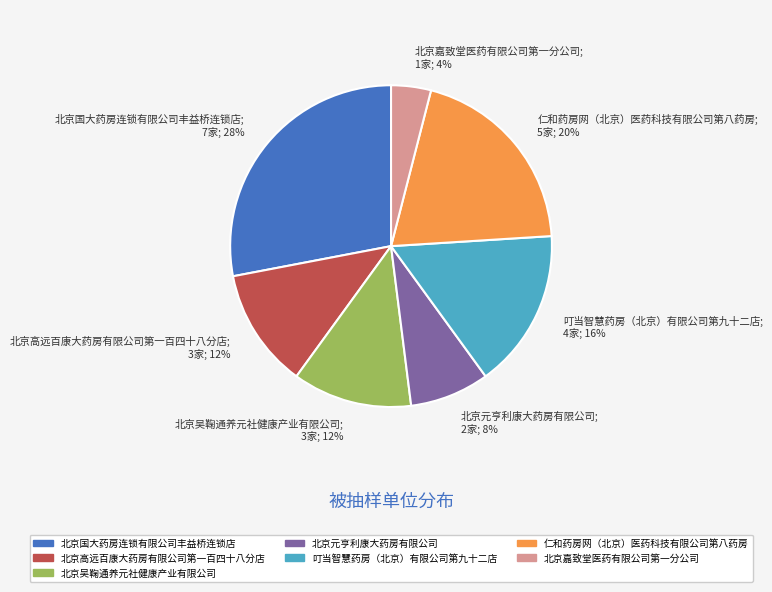

To the nearest percent, what percentage of the pie is 北京吴鞠通养元社健康产业有限公司?

12%